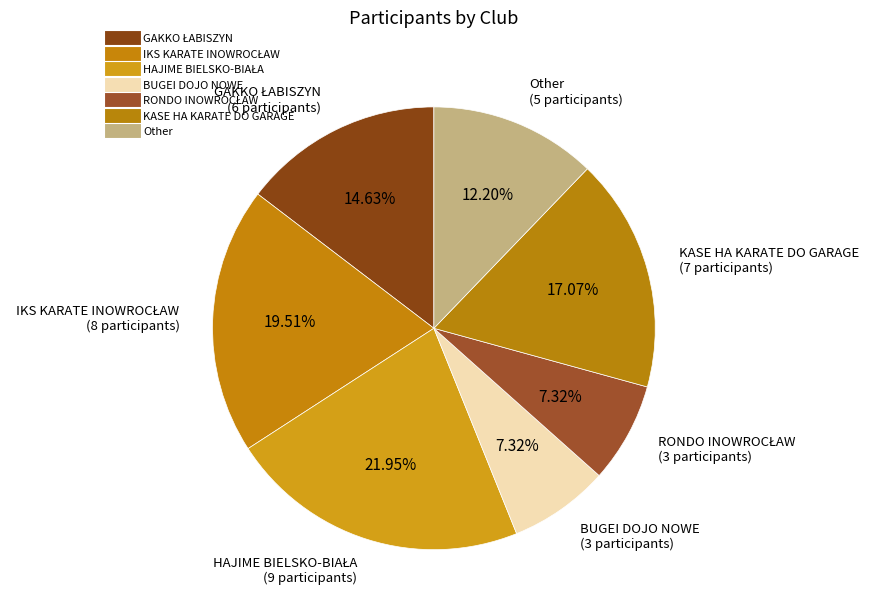

To the nearest percent, what percentage of the pie is BUGEI DOJO NOWE?

7%